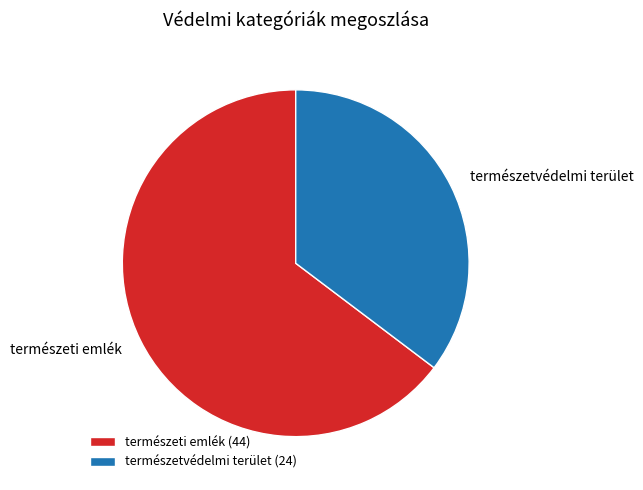

Approximately how many times larger is the value at természeti emlék compared to természetvédelmi terület?

1.8